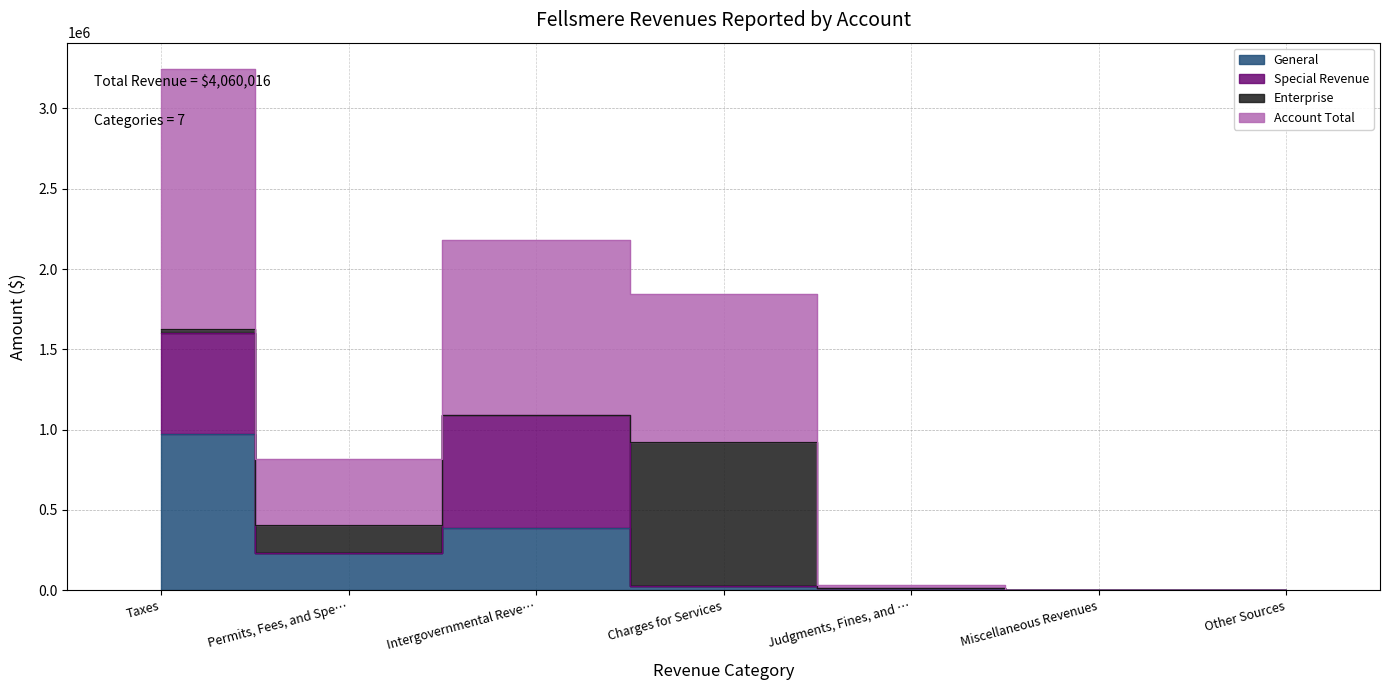

What is the approximate value of General at Charges for Services, to the nearest 50?

25400